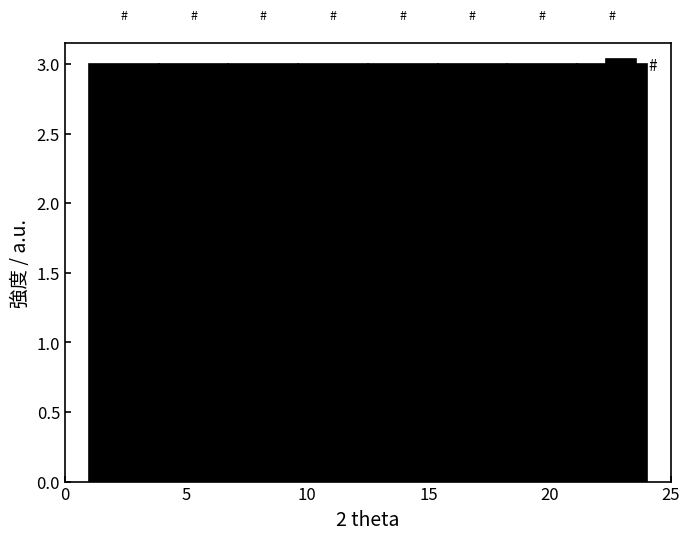

Reading left to right, transcribe this chart: for each bar, give the range it covers on the x-axis and its height. Neither the bar edges nor the heights are printed on the chart, so give them approximately, as read against the axes.

1.0 to 4.0: 3
4.0 to 7.0: 3
7.0 to 9.5: 3
9.5 to 12.5: 3
12.5 to 15.5: 3
15.5 to 18.5: 3
18.5 to 21.0: 3
21.0 to 24.0: 3